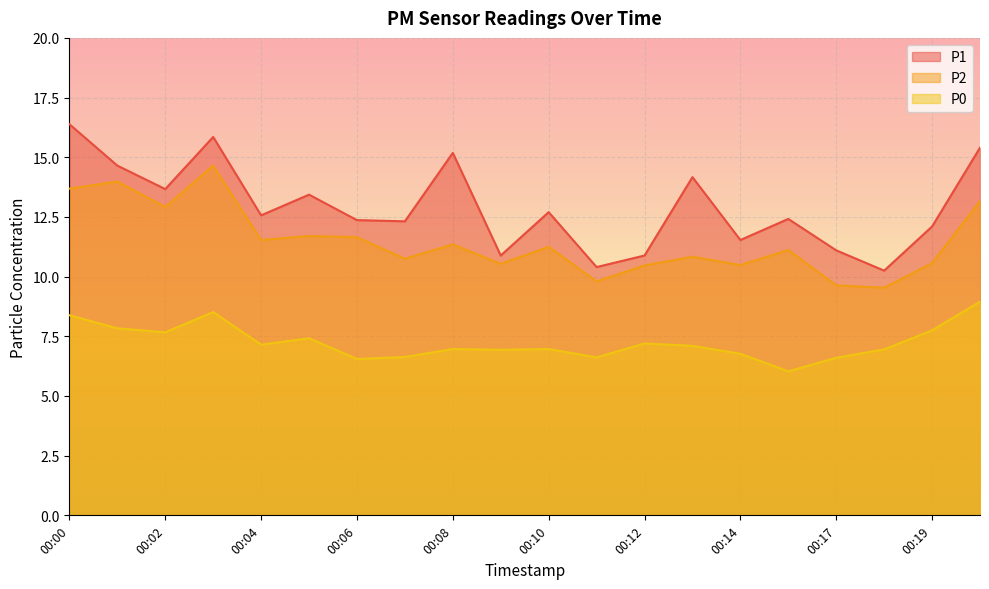

Reading left to right, extract all data points from this chart.

P1: 00:00=16.4	00:01=14.7	00:02=13.7	00:03=15.8	00:04=12.6	00:05=13.4	00:06=12.4	00:07=12.3	00:08=15.2	00:09=10.9	00:10=12.7	00:11=10.4	00:12=10.9	00:13=14.2	00:14=11.5	00:16=12.4	00:17=11.1	00:18=10.2	00:19=12.1	00:20=15.4
P2: 00:00=13.7	00:01=14.0	00:02=12.9	00:03=14.7	00:04=11.5	00:05=11.7	00:06=11.7	00:07=10.8	00:08=11.3	00:09=10.5	00:10=11.2	00:11=9.8	00:12=10.5	00:13=10.8	00:14=10.5	00:16=11.1	00:17=9.6	00:18=9.5	00:19=10.6	00:20=13.2
P0: 00:00=8.4	00:01=7.8	00:02=7.7	00:03=8.5	00:04=7.2	00:05=7.4	00:06=6.5	00:07=6.6	00:08=7.0	00:09=6.9	00:10=7.0	00:11=6.6	00:12=7.2	00:13=7.1	00:14=6.8	00:16=6.0	00:17=6.6	00:18=7.0	00:19=7.8	00:20=8.9